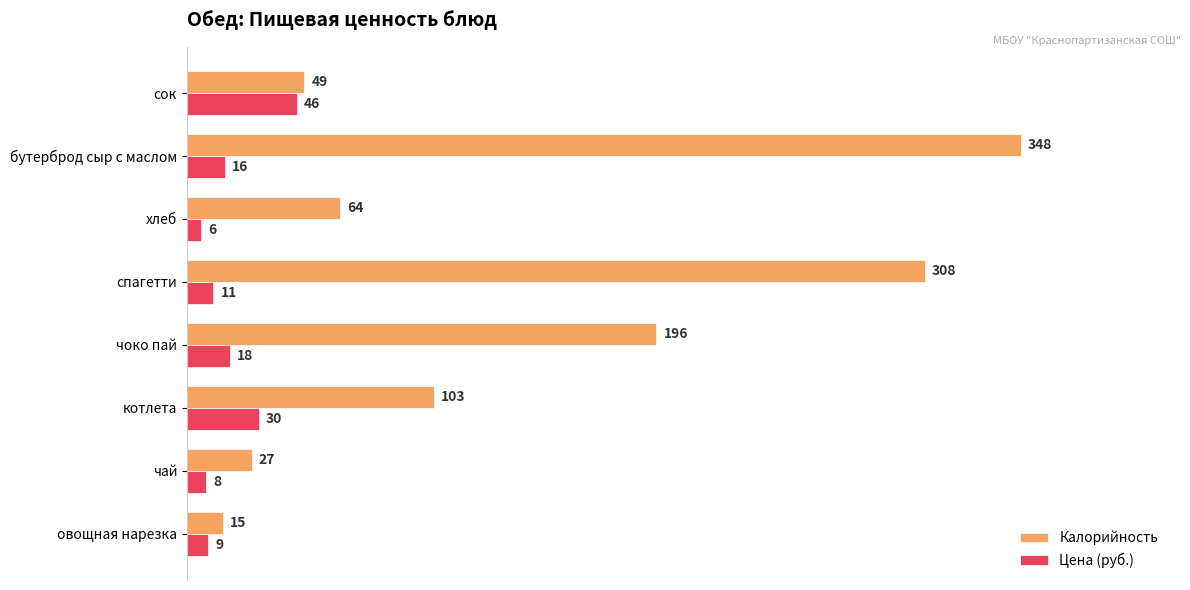

The Цена (руб.) series shows 15 at котлета. True or false?

False